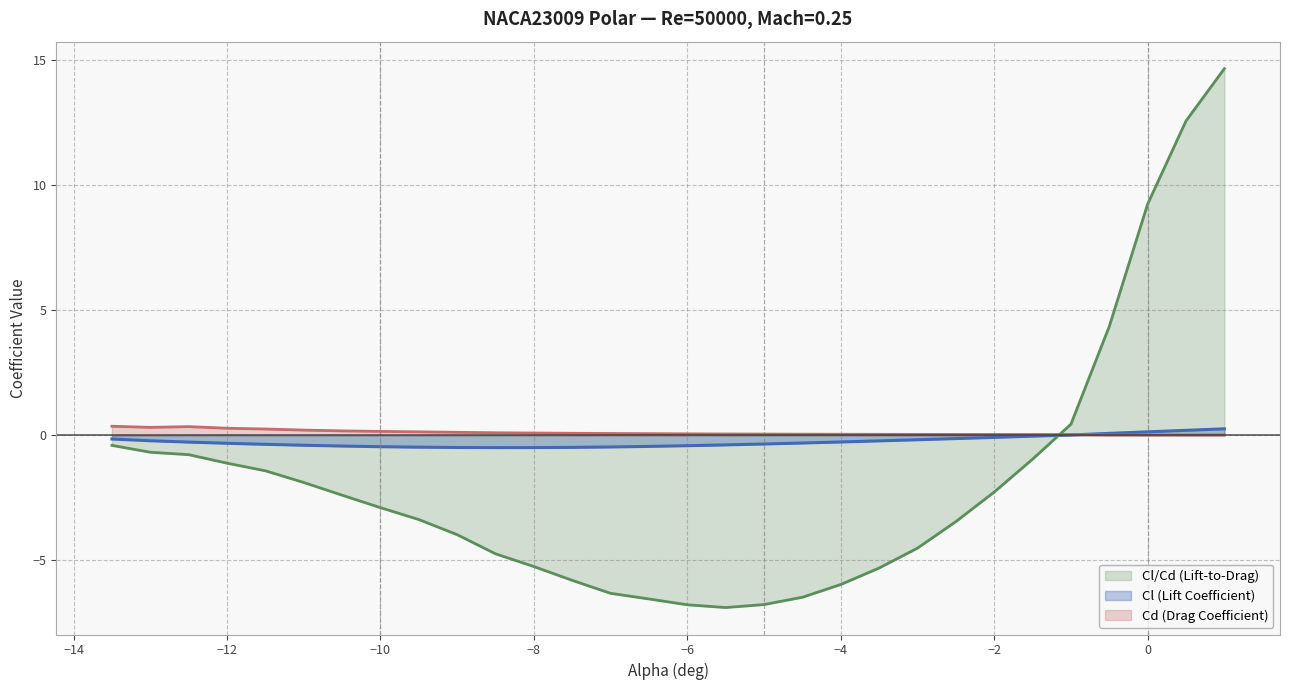

Between -5.5 and -4.5, which series saw the biggest shift?

Cl/Cd (Lift-to-Drag)